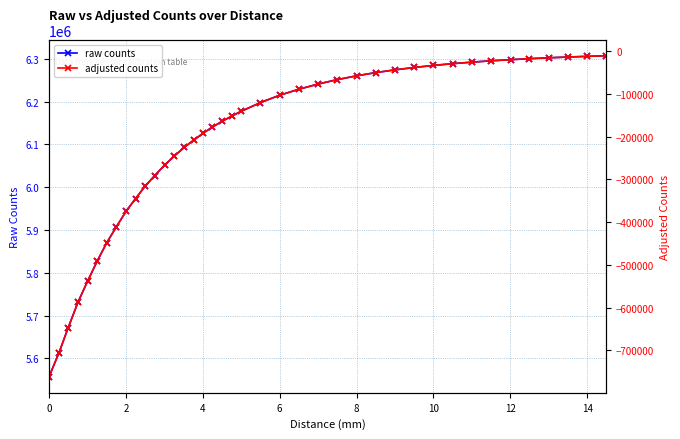

Which series has the largest range (max minus min)?

raw counts